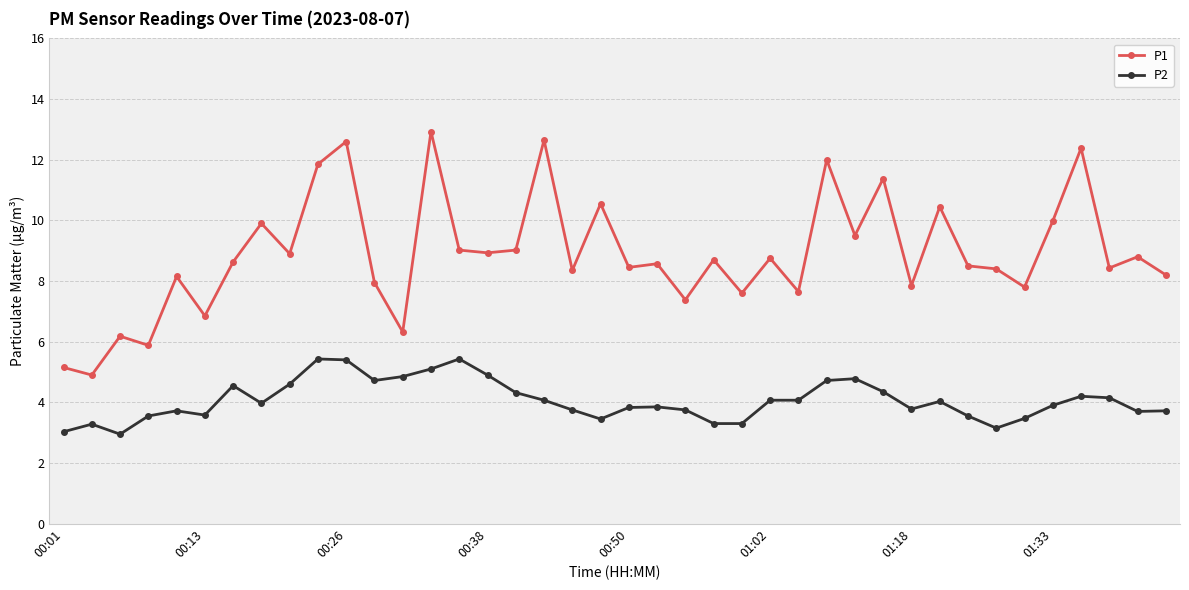

Which series has the largest range (max minus min)?

P1